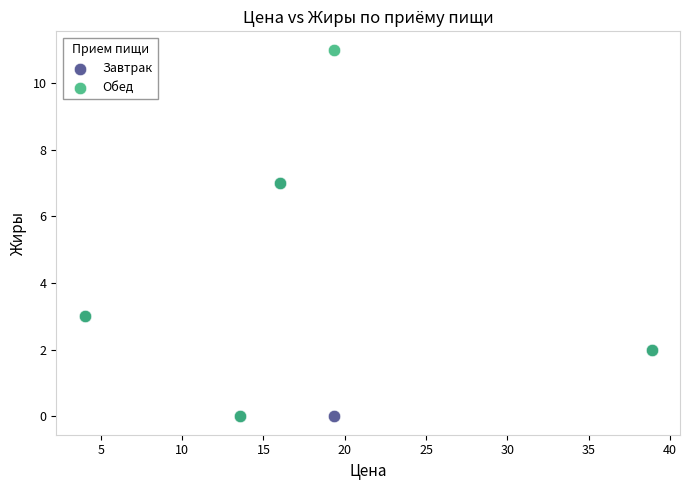

Which series contains the highest Y value?

Обед